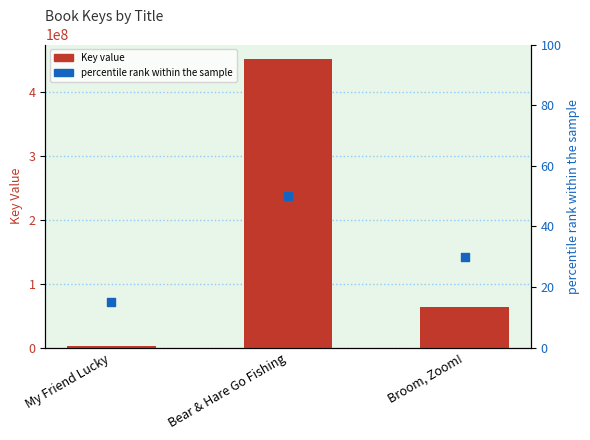

At which category is the sum across all series the highest?

Bear & Hare Go Fishing